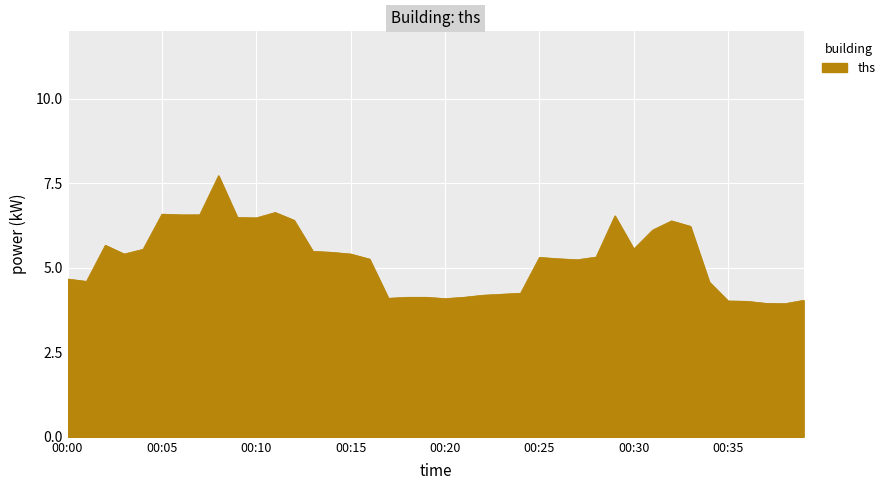

What is the smallest value displayed?

3.9